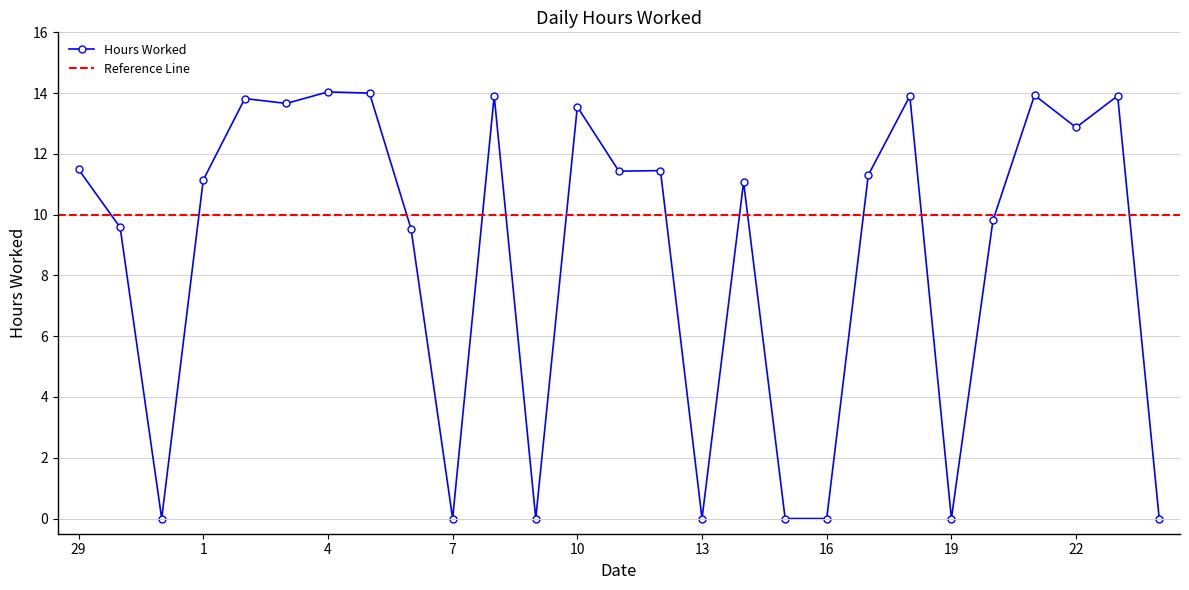

At which category does the chart reach its minimum across all series?

31